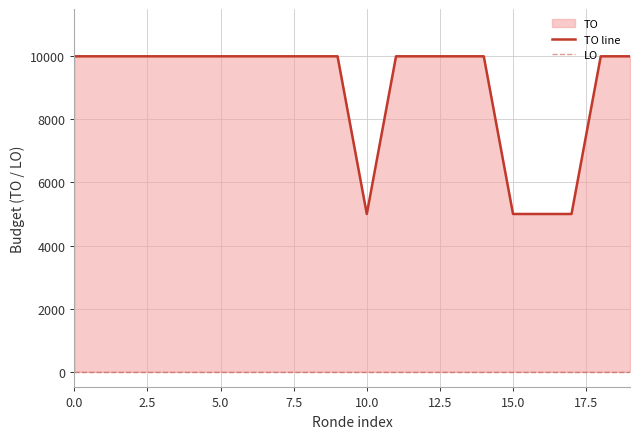

True or false: TO line has more than 0 interior local peaks.

False